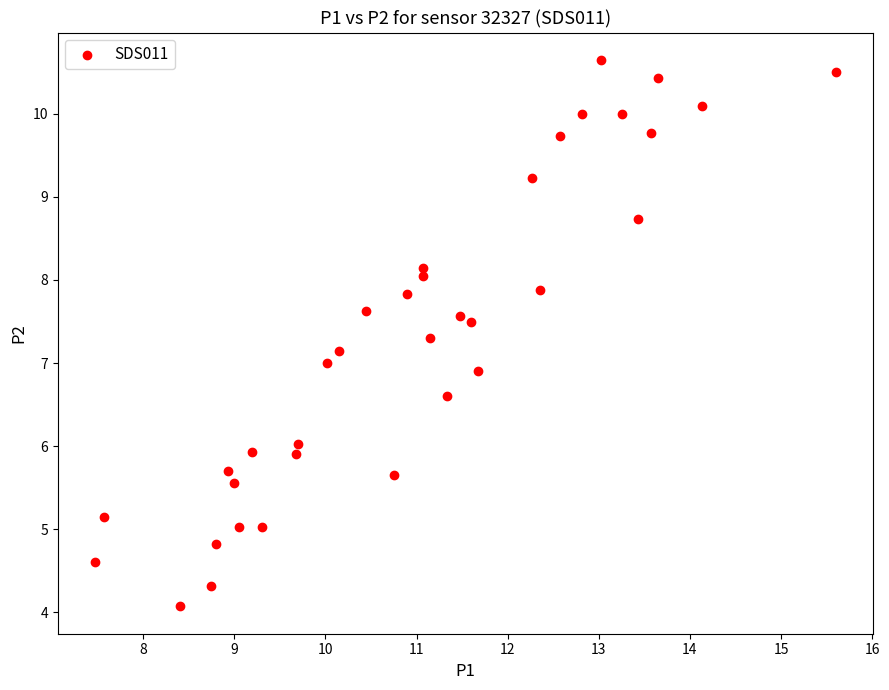

What is the range of X values (max minus min)?

8.1